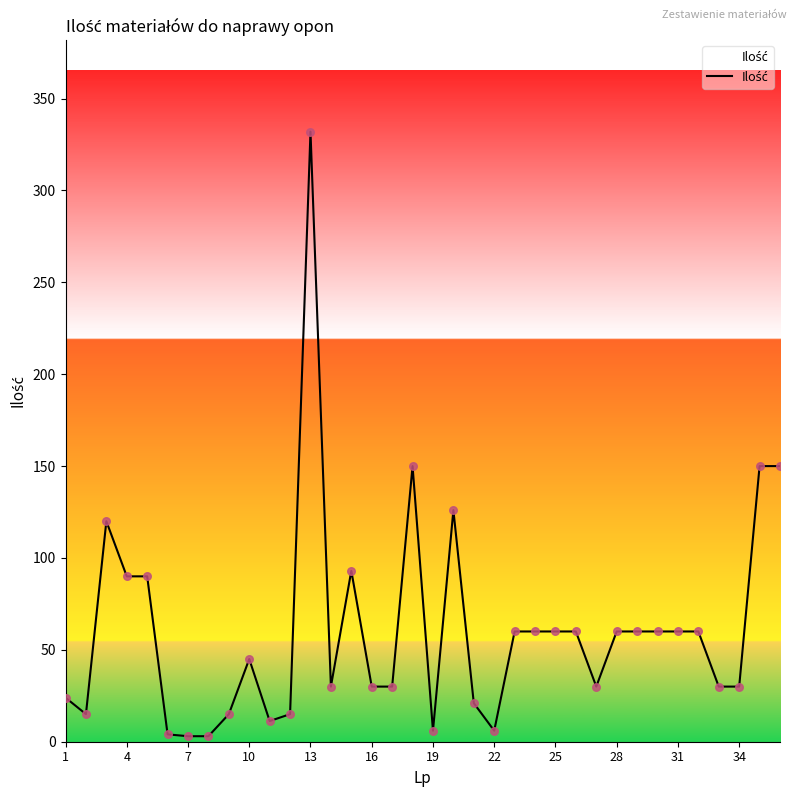

What is the maximum value shown in the chart?

332.0